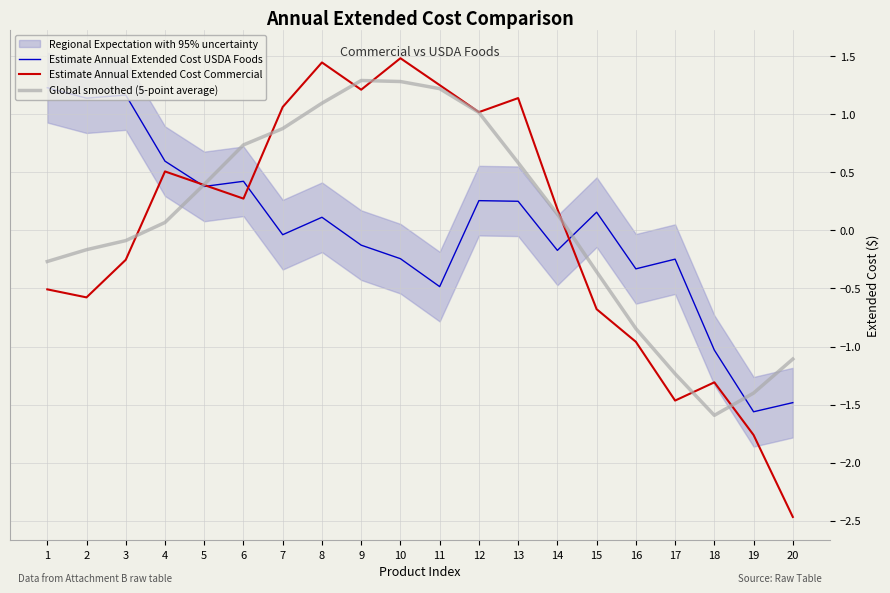

What is the highest value of the Estimate Annual Extended Cost Commercial series?

1.5